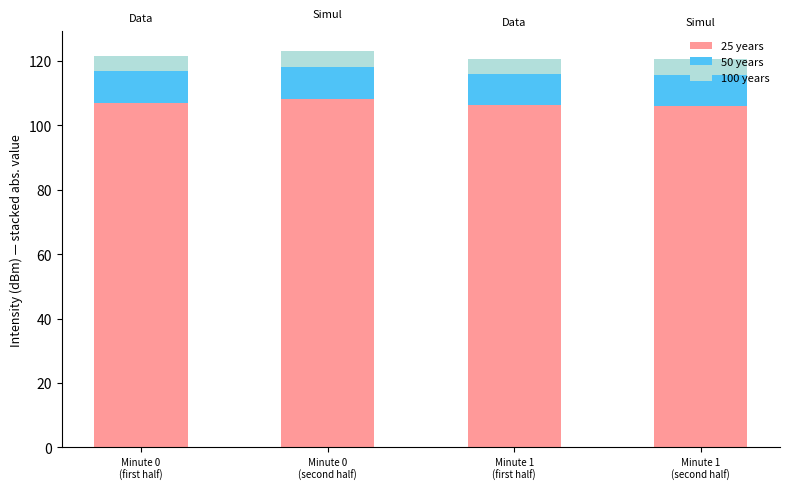

What is the highest value of the 25 years series?

108.2